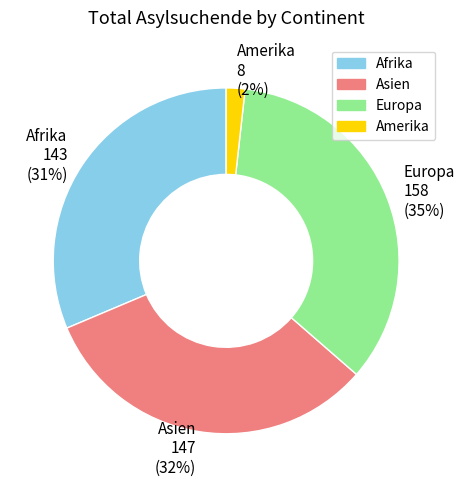

What is the ratio of the value at Asien 147 (32%) to the value at Europa 158 (35%)?

0.9